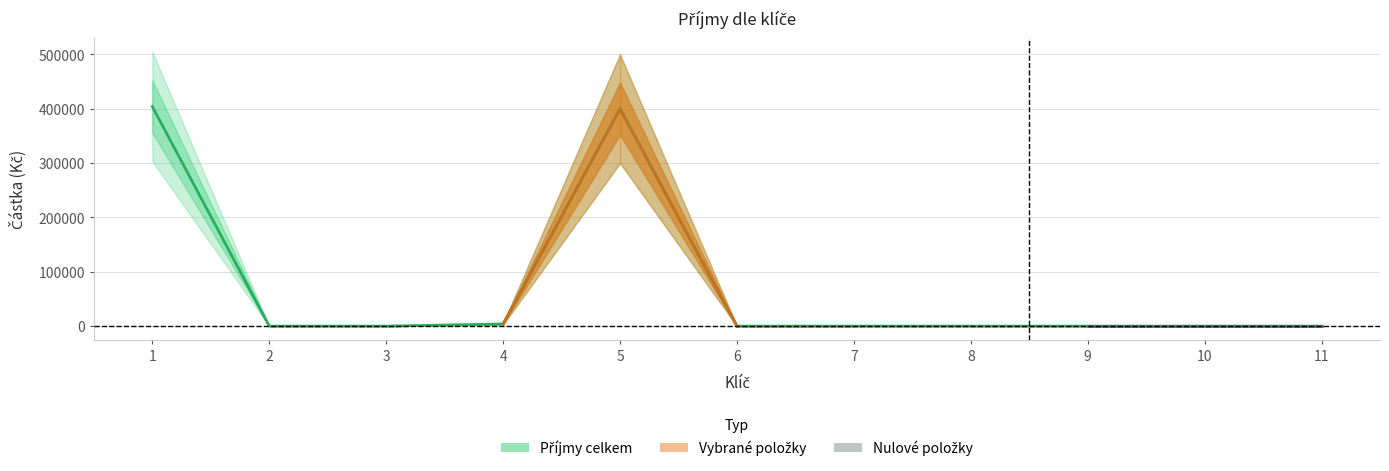

How many positive values are there?

4